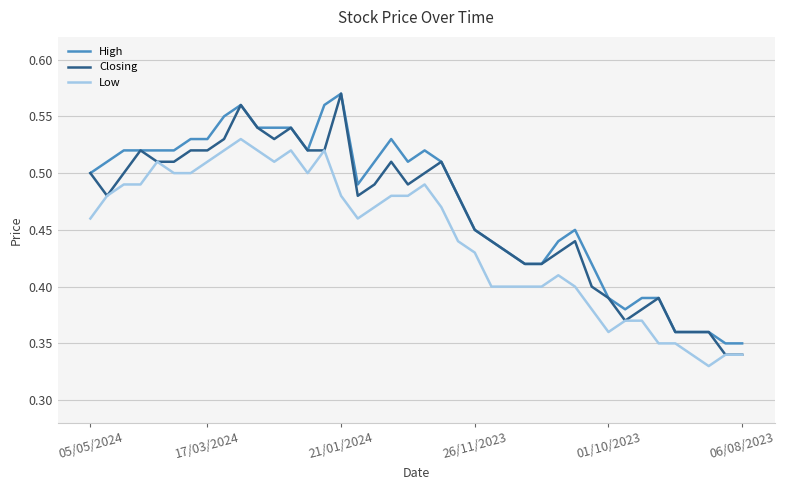

True or false: High and Low intersect in this chart.

False